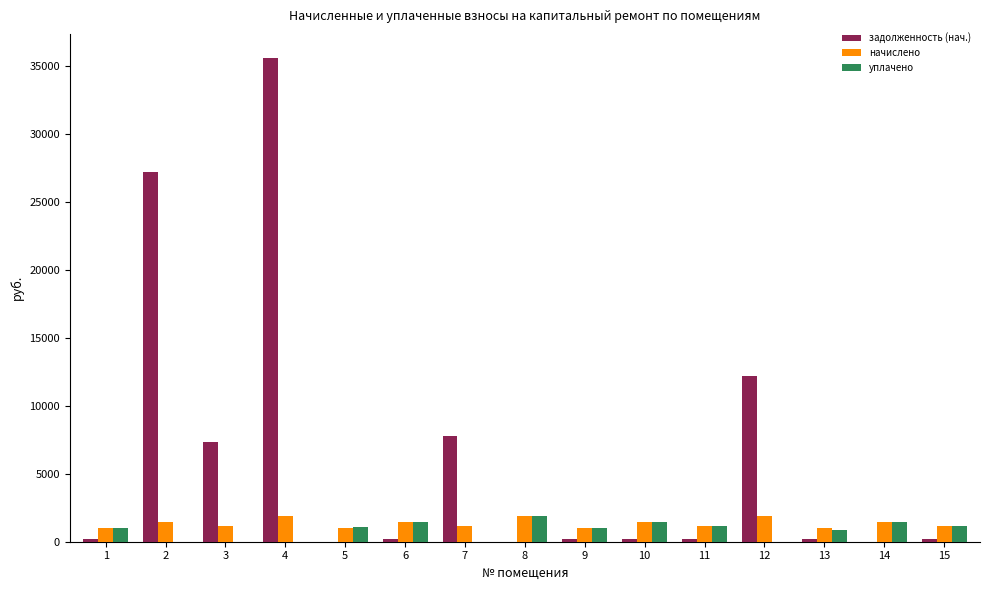

Which series has the largest range (max minus min)?

задолженность (нач.)